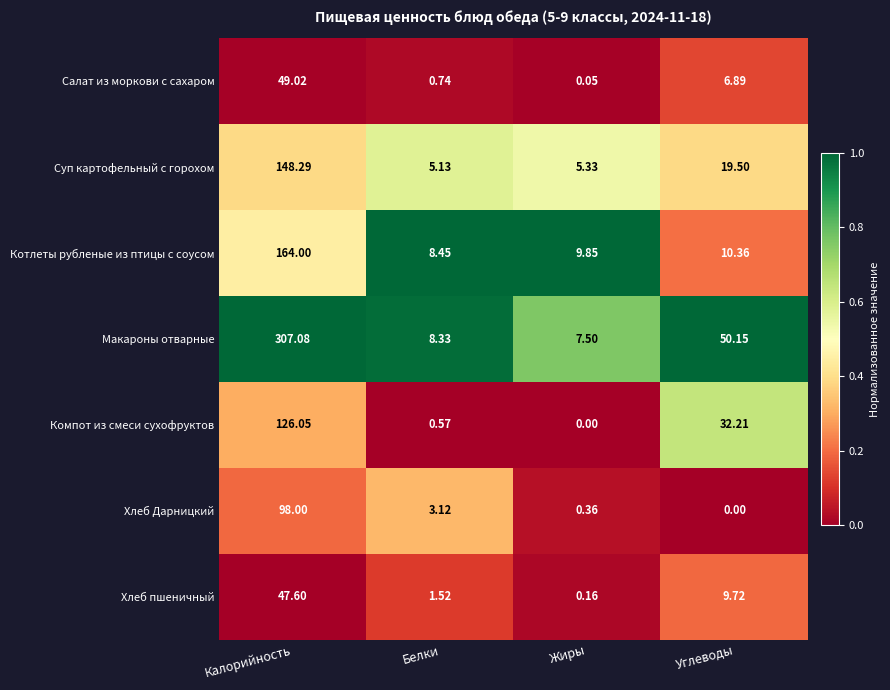

Rank the series at Углеводы from highest to lowest value.

Макароны отварные, Компот из смеси сухофруктов, Суп картофельный с горохом, Котлеты рубленые из птицы с соусом, Хлеб пшеничный, Салат из моркови с сахаром, Хлеб Дарницкий